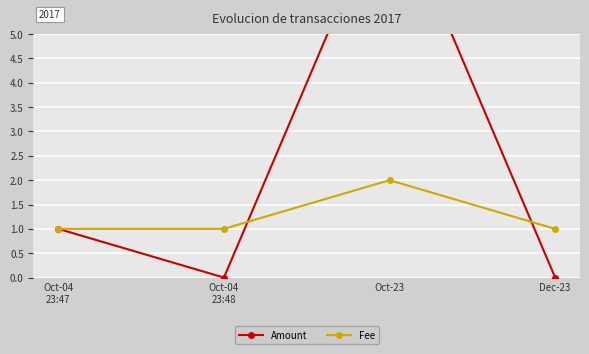

Is the value of Fee at Oct-04
23:48 greater than the value of Amount at Oct-04
23:47?

No